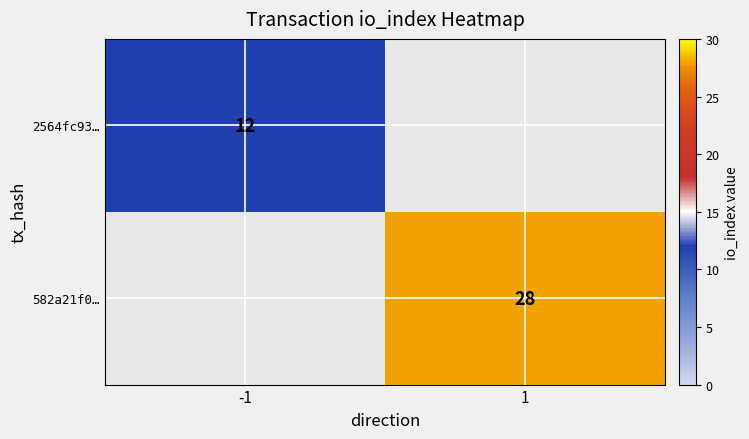

Is it true that 582a21f0… equals 43 at 1?

False